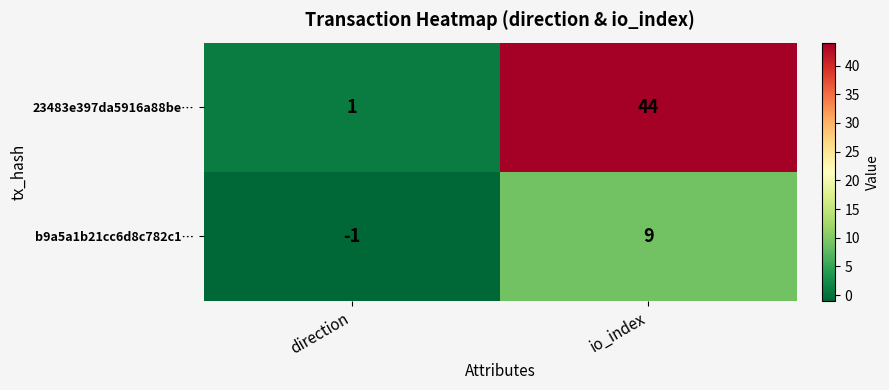

Which series has the largest total across all categories?

23483e397da5916a88be…